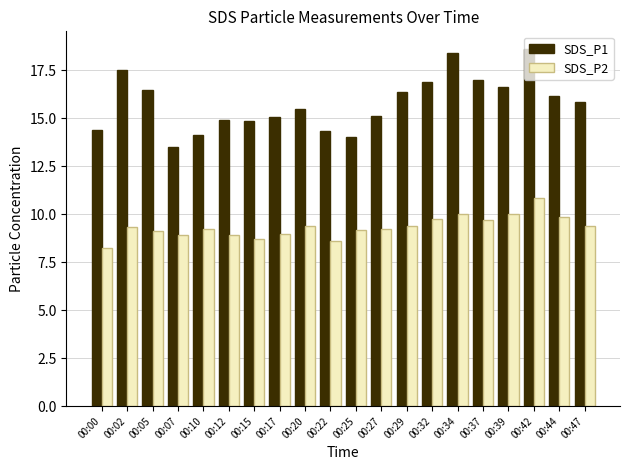

Which series has the largest range (max minus min)?

SDS_P1